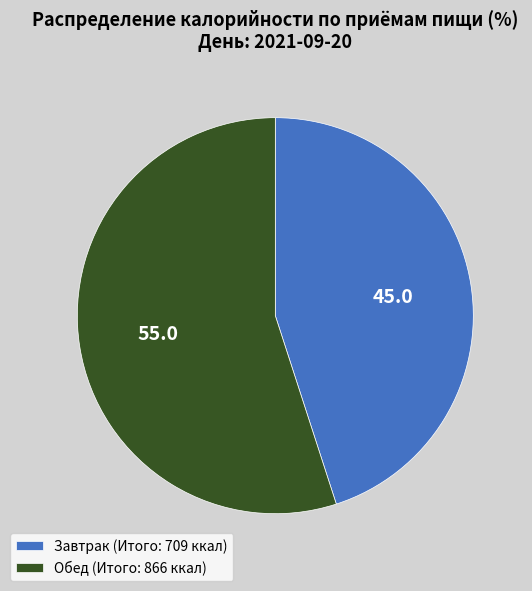

Which category accounts for the majority?

Обед